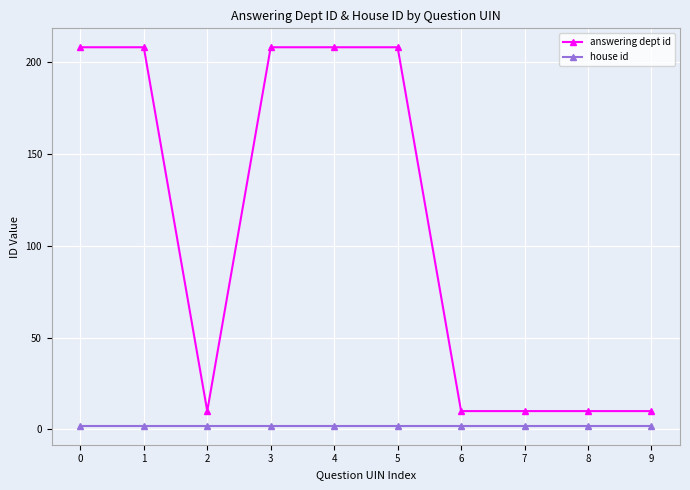

Read the answering dept id value at 3.

208